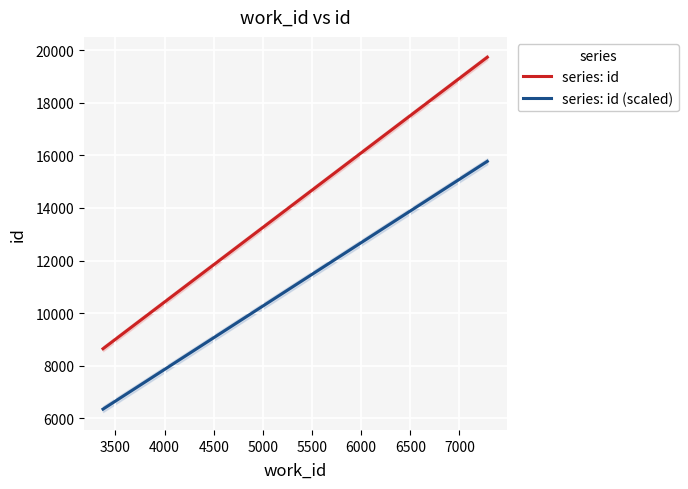

True or false: series: id (scaled) and series: id intersect in this chart.

False